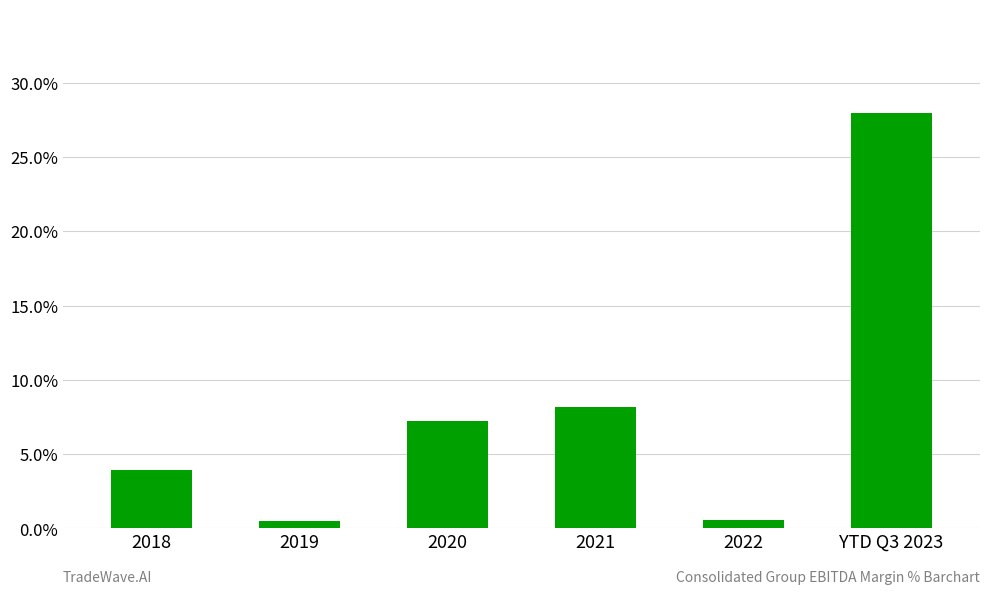

How many data points does each series have?

6